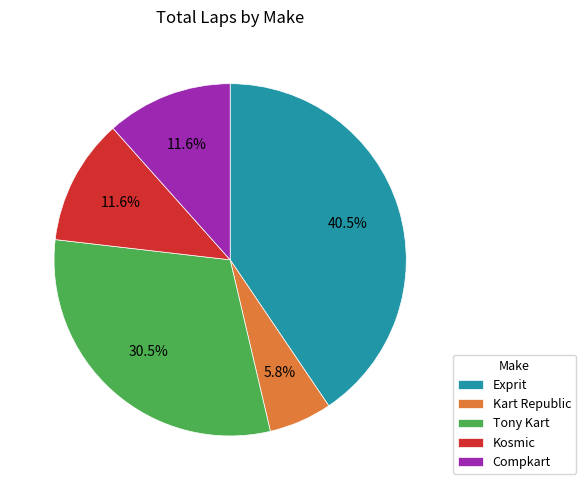

Which has a higher value, Exprit or Kosmic?

Exprit